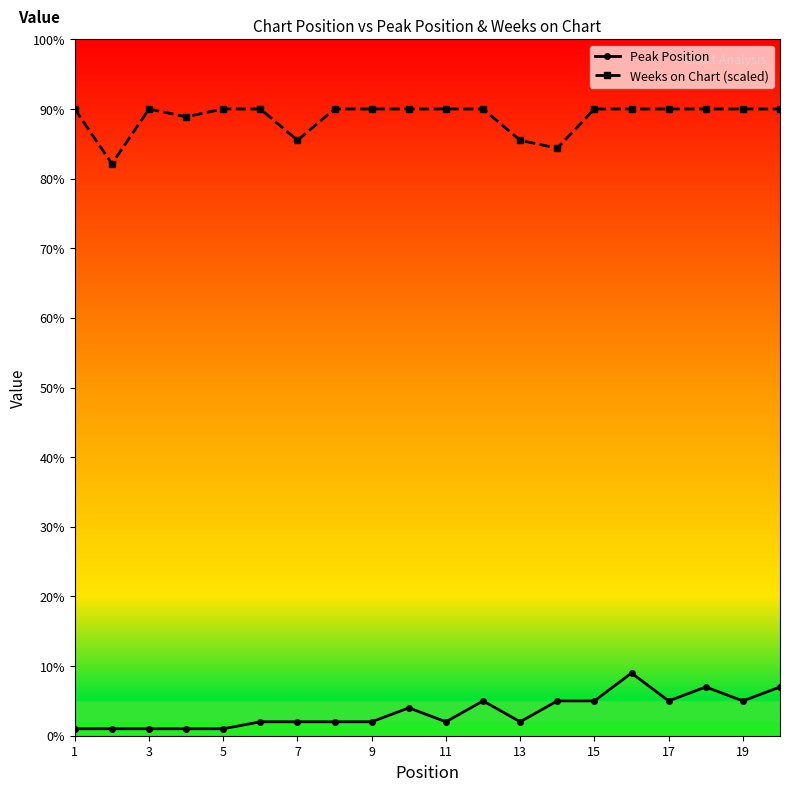

What is the difference between the second highest and minimum values in the Peak Position series?

6.0